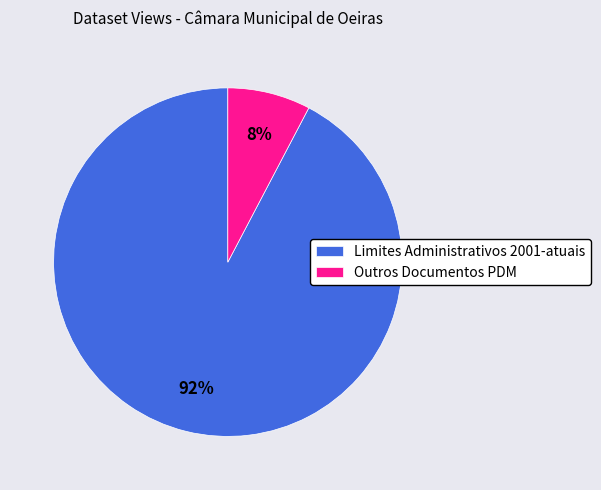

Which has a higher value, Outros Documentos PDM or Limites Administrativos 2001-atuais?

Limites Administrativos 2001-atuais